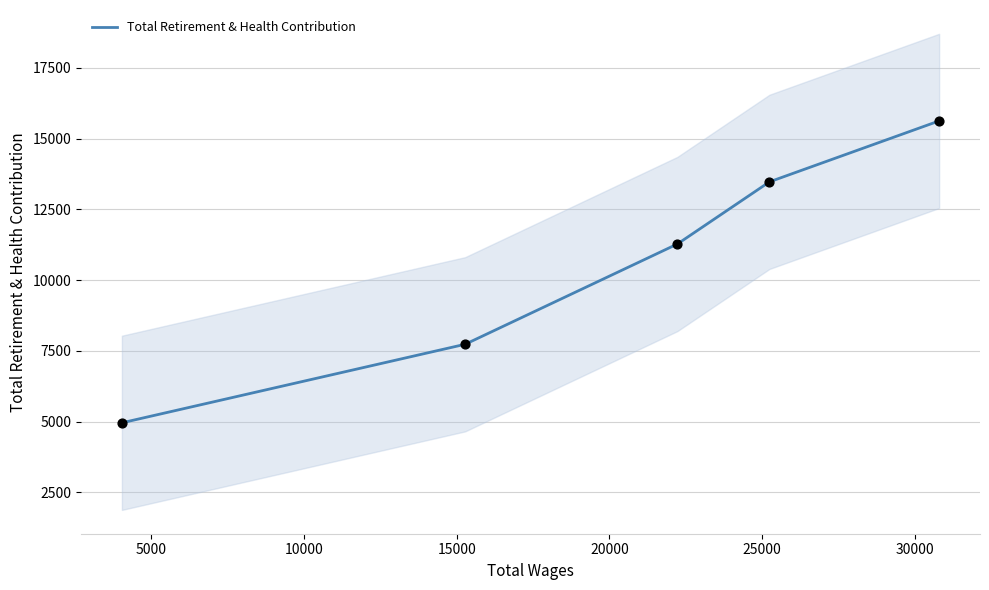

What is the highest value of the Total Retirement & Health Contribution series?

15623